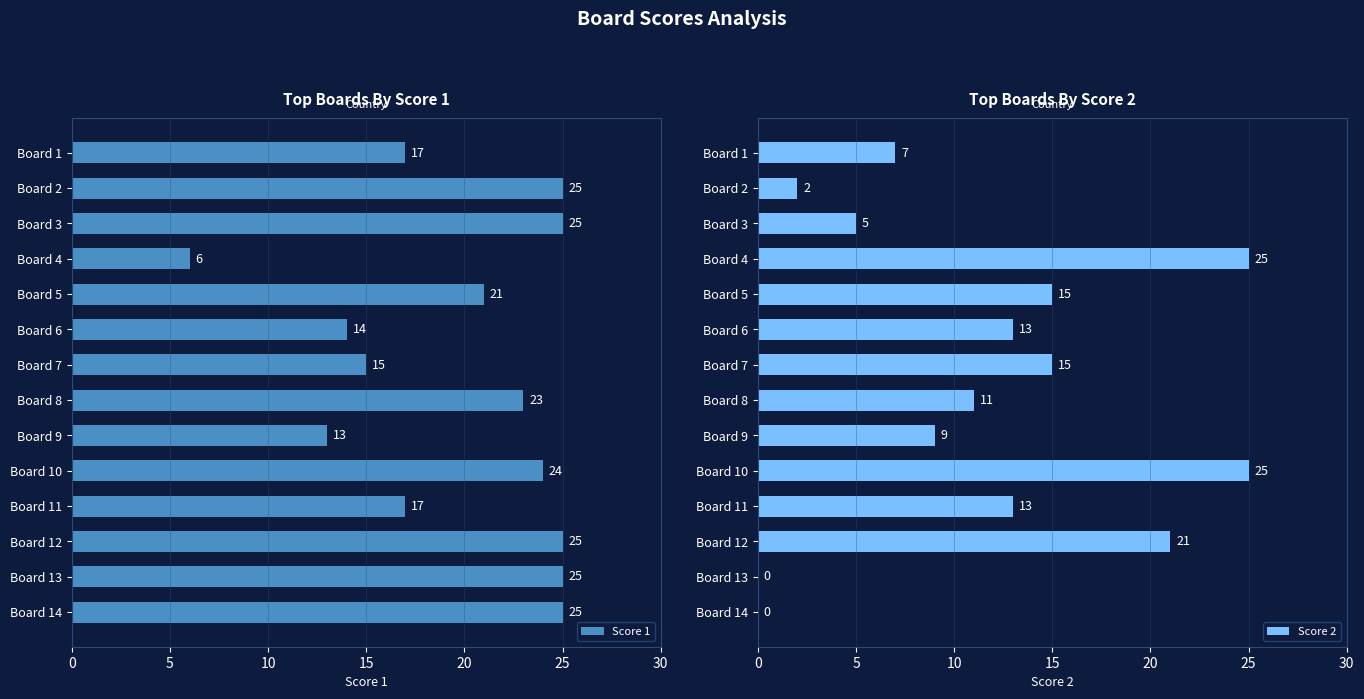

What is the sum of the Score 2 values at Board 14 and Board 6?

13